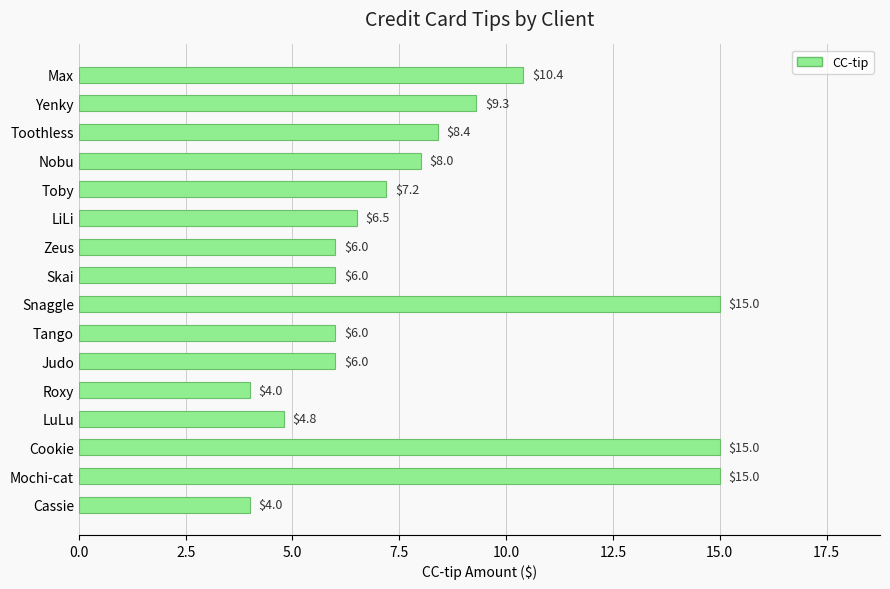

What is the value of the 3rd bar from the top?

8.4